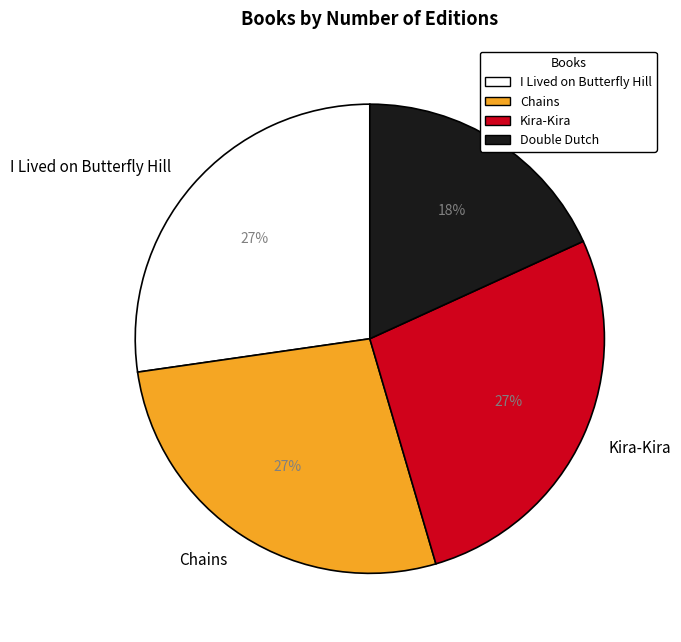

To the nearest percent, what is the difference between the Double Dutch and Chains slice percentages?

9%